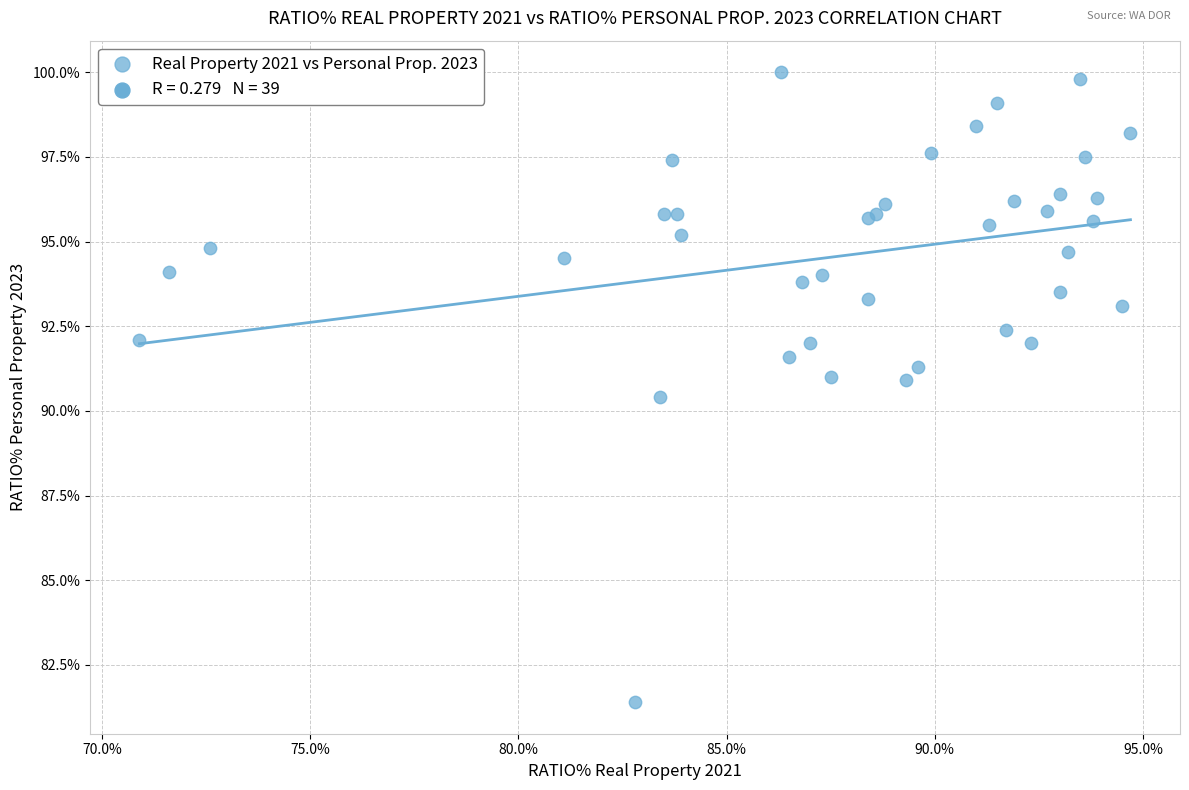

What Y value in the scatter plot is closest to 90?

90.4